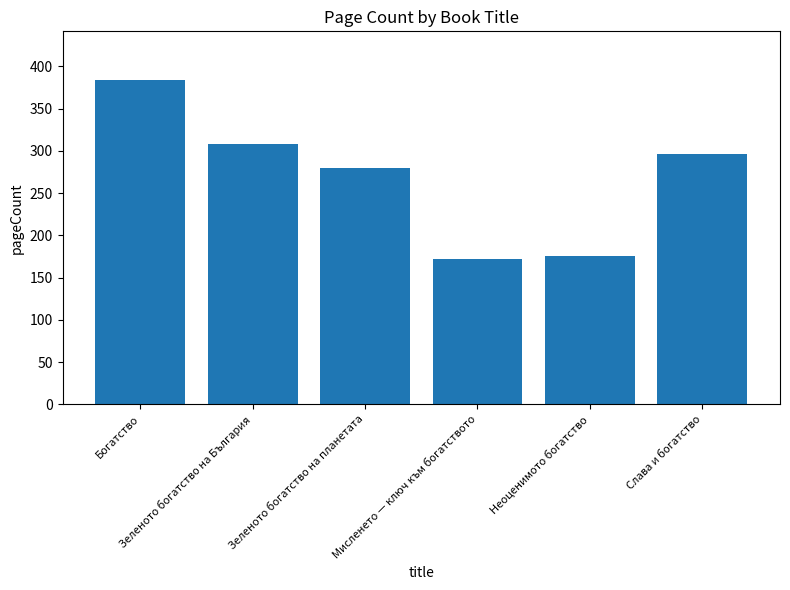

Where does the data first go above 296?

Богатство